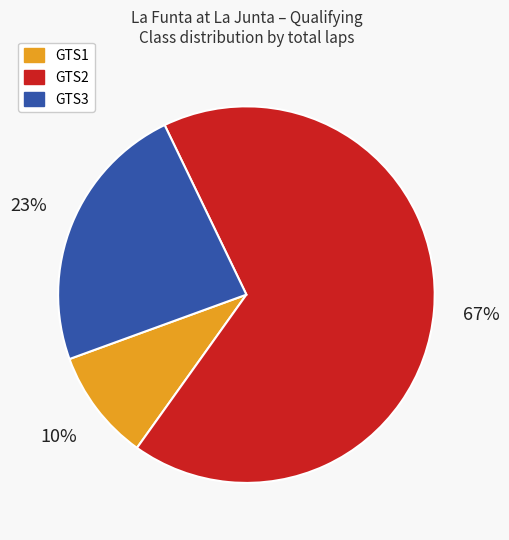

Combined, do GTS2 and GTS3 account for over 50%?

Yes